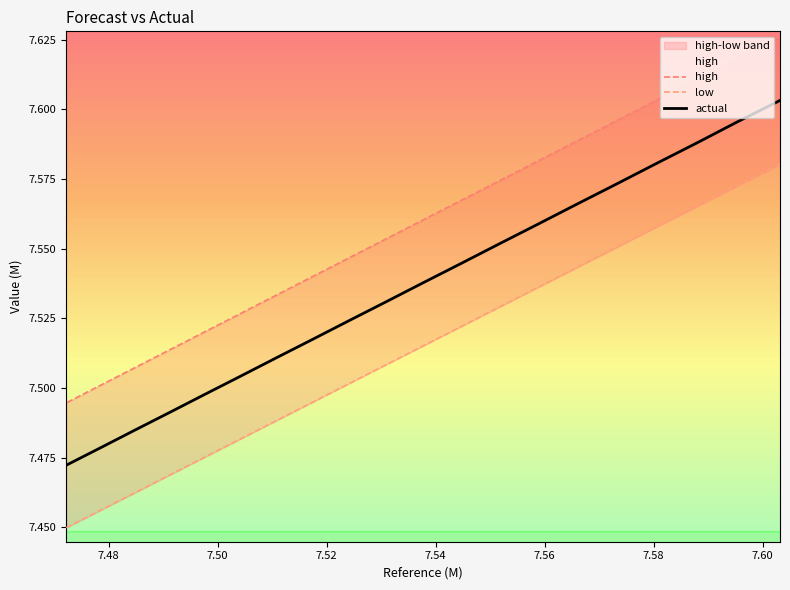

List the series in order of their peak value, highest first.

high, actual, low